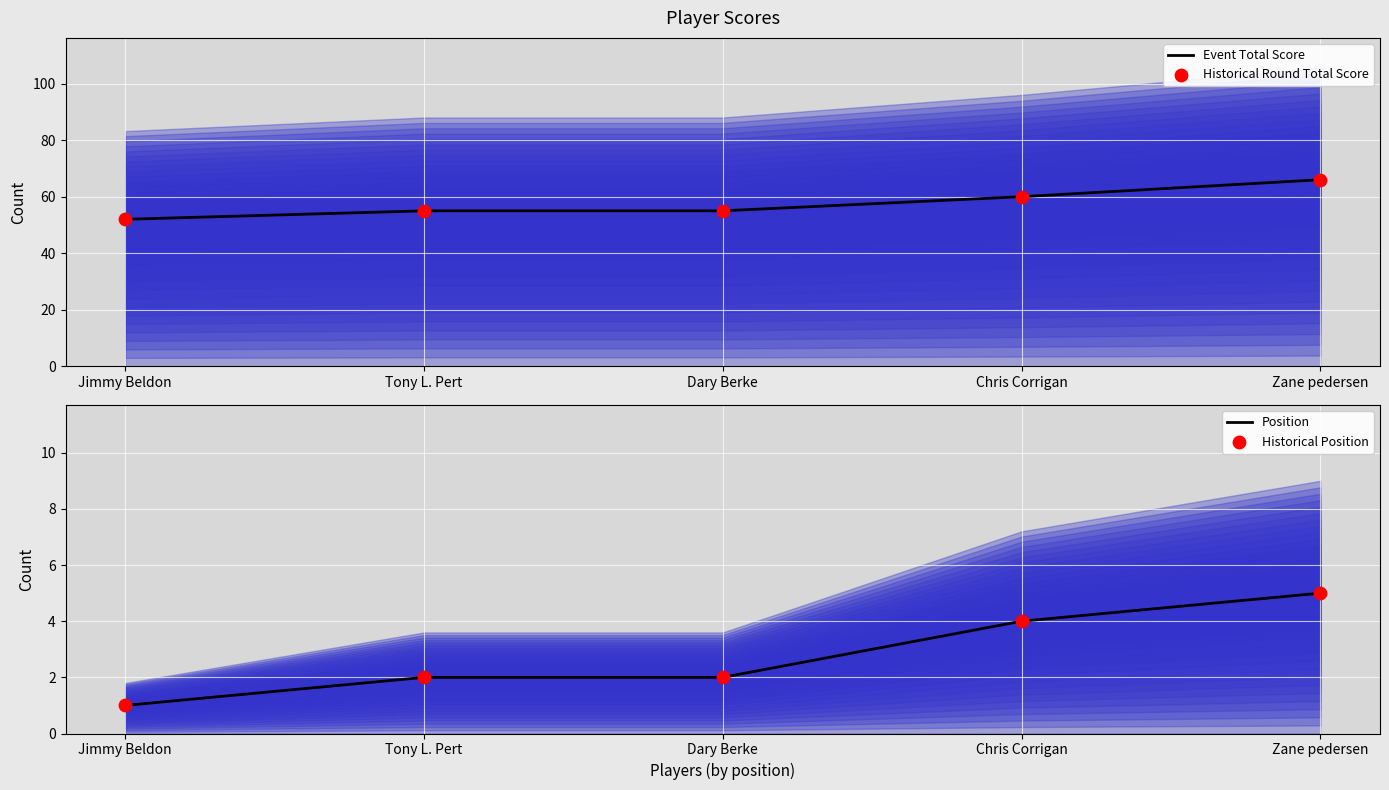

At which category is the sum across all series the highest?

Zane pedersen